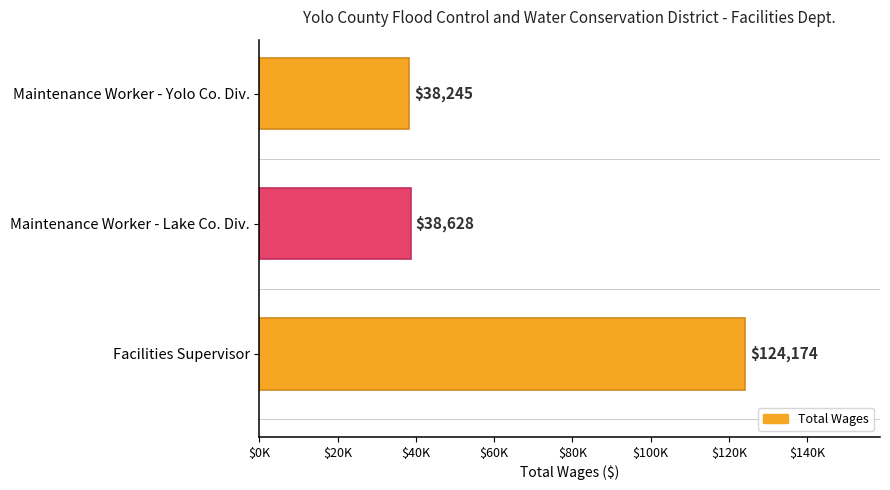

At which label is the value closest to 81209?

Maintenance Worker - Lake Co. Div.